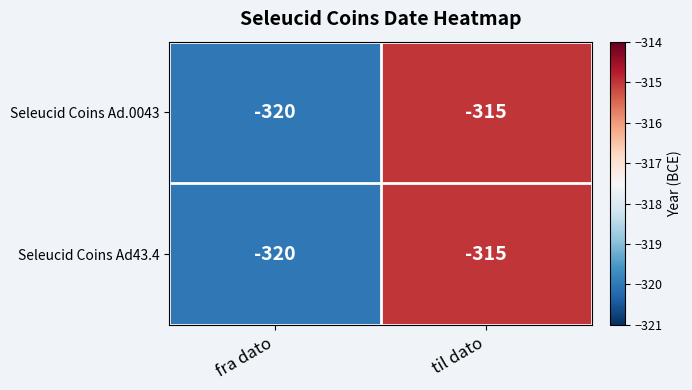

What is the total value across all series at til dato?

-630